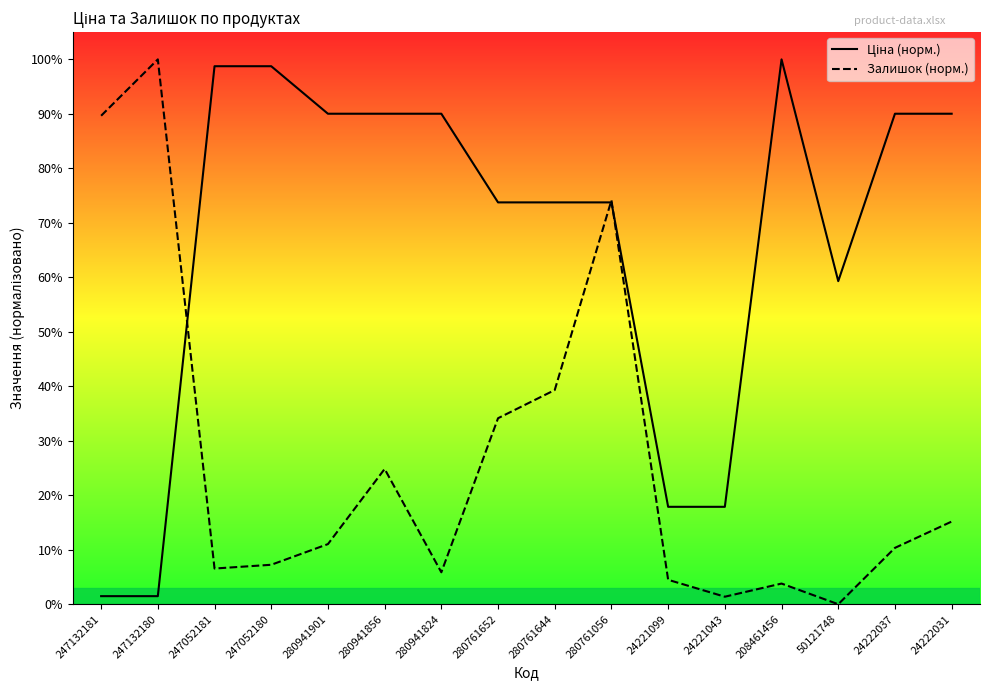

At how many categories does at least one series exceed 60?

13